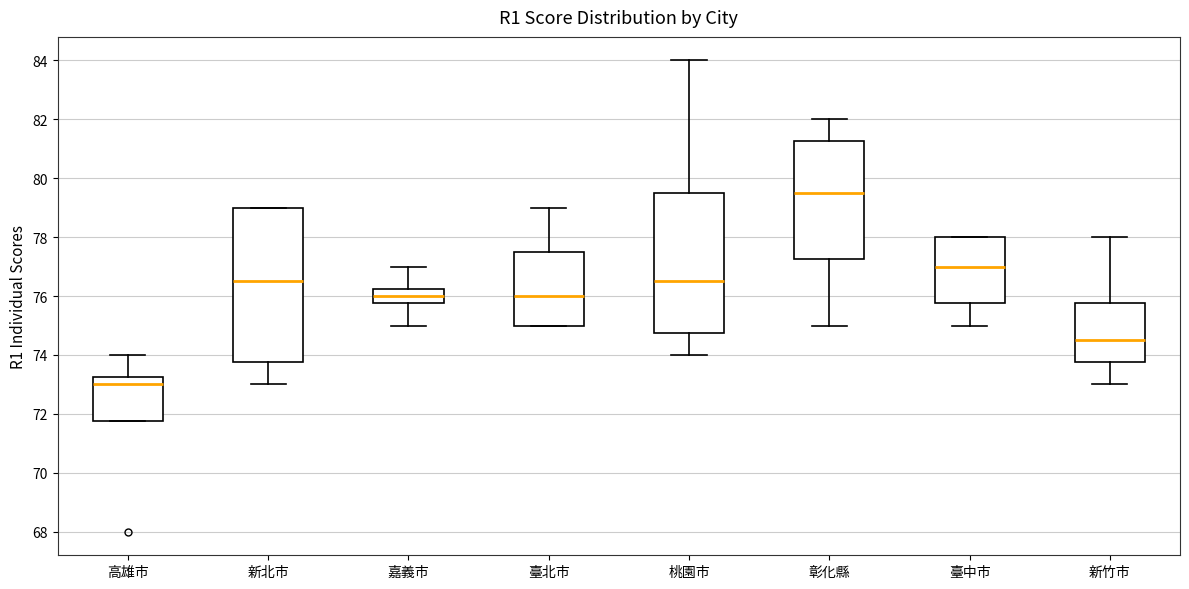

Reading left to right, read every box against the y-axis: the position of its median line, the range the box covers, and the ends of its whiskers. The values are not printed on the chart, so give them approximately, as read against the axis.

高雄市: median 73.0, box 71.8 to 73.2, whiskers 71.8 to 74.0
新北市: median 76.6, box 73.8 to 79.0, whiskers 73.0 to 79.0
嘉義市: median 76.0, box 75.8 to 76.2, whiskers 75.0 to 77.0
臺北市: median 76.0, box 75.0 to 77.6, whiskers 75.0 to 79.0
桃園市: median 76.6, box 74.8 to 79.6, whiskers 74.0 to 84.0
彰化縣: median 79.6, box 77.2 to 81.2, whiskers 75.0 to 82.0
臺中市: median 77.0, box 75.8 to 78.0, whiskers 75.0 to 78.0
新竹市: median 74.6, box 73.8 to 75.8, whiskers 73.0 to 78.0